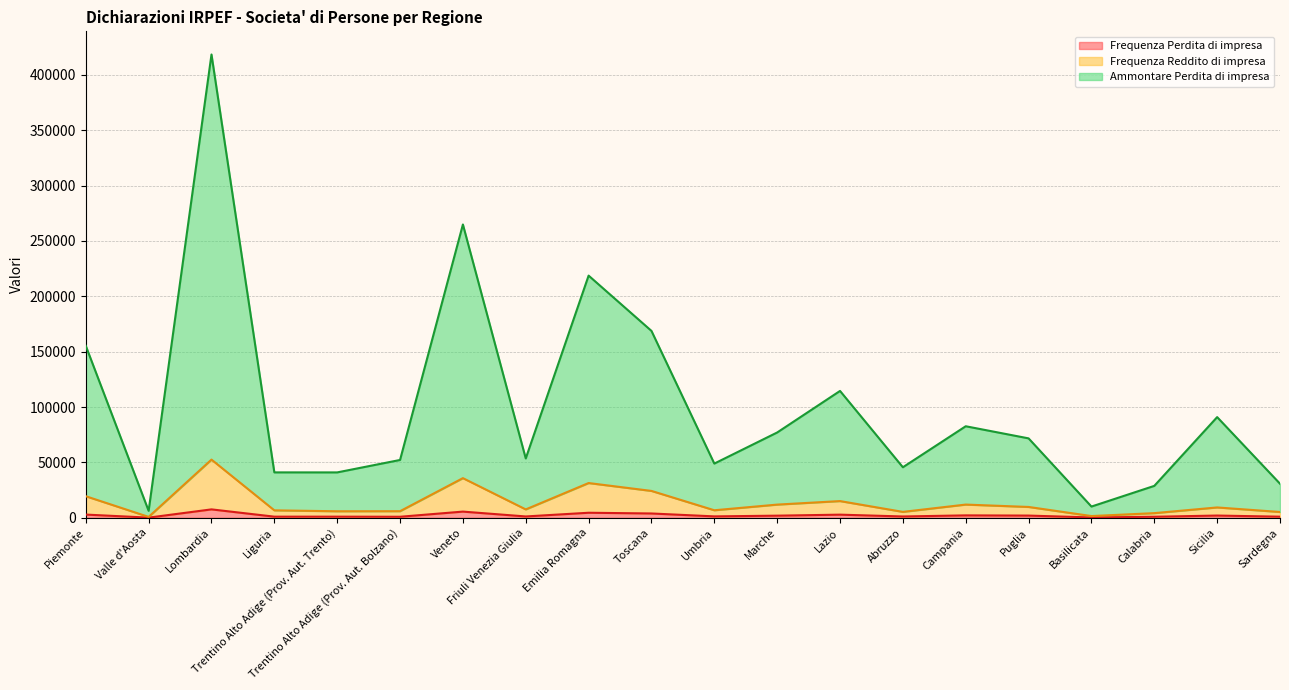

Between Abruzzo and Emilia Romagna, which is larger?

Emilia Romagna